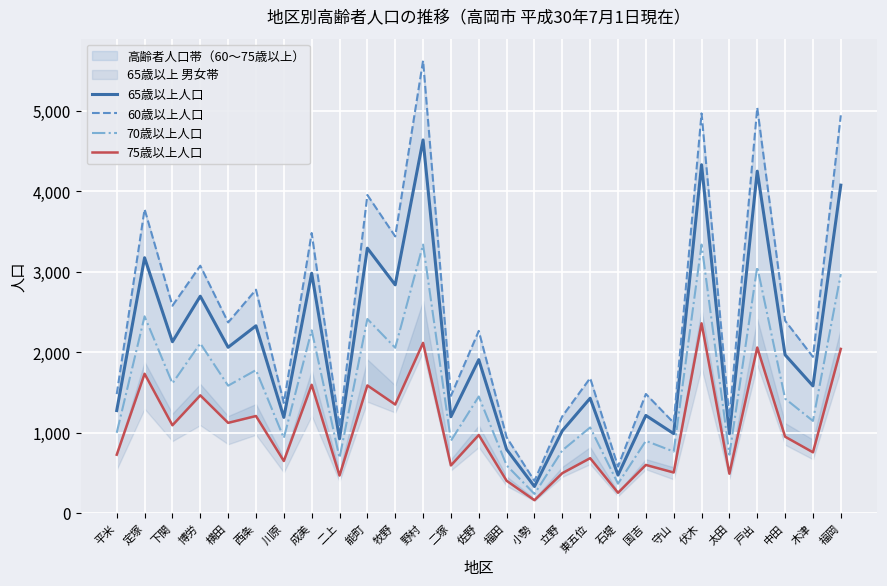

At which label does 60歳以上人口 reach its minimum?

小勢